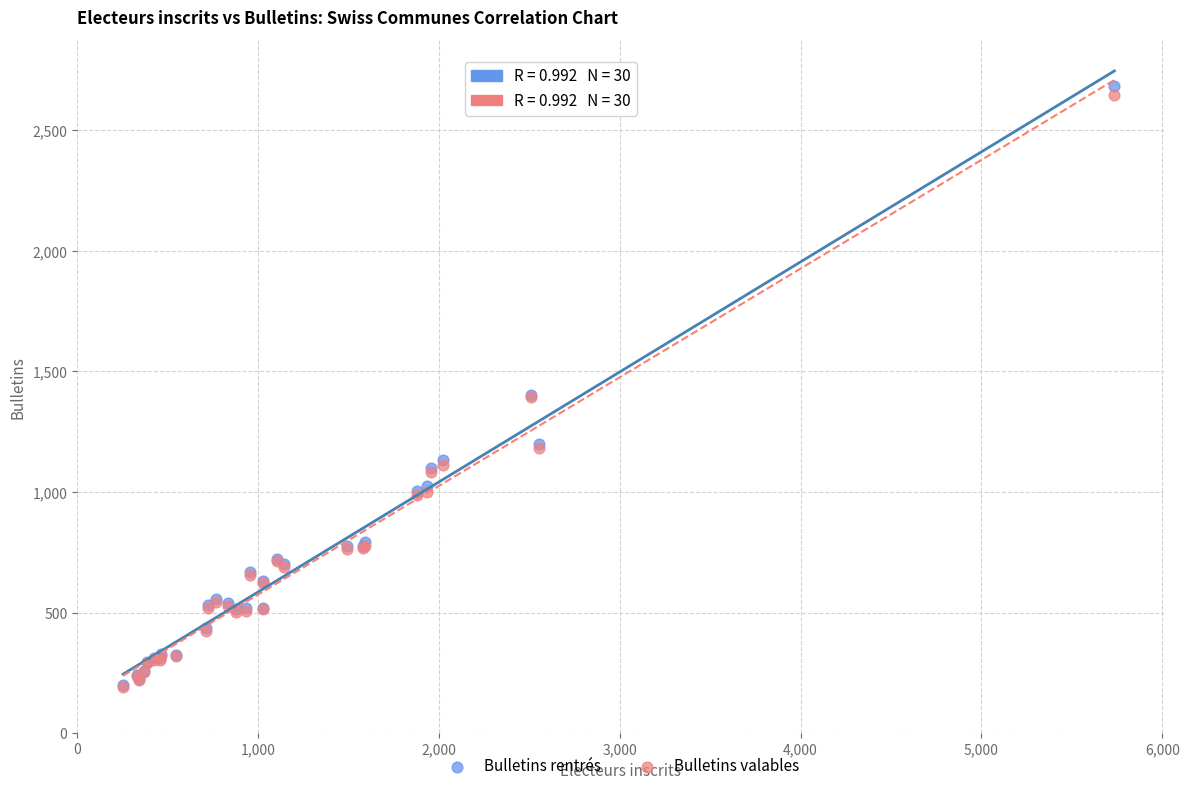

What are all the series names shown in the legend?

Bulletins rentrés, Bulletins valables